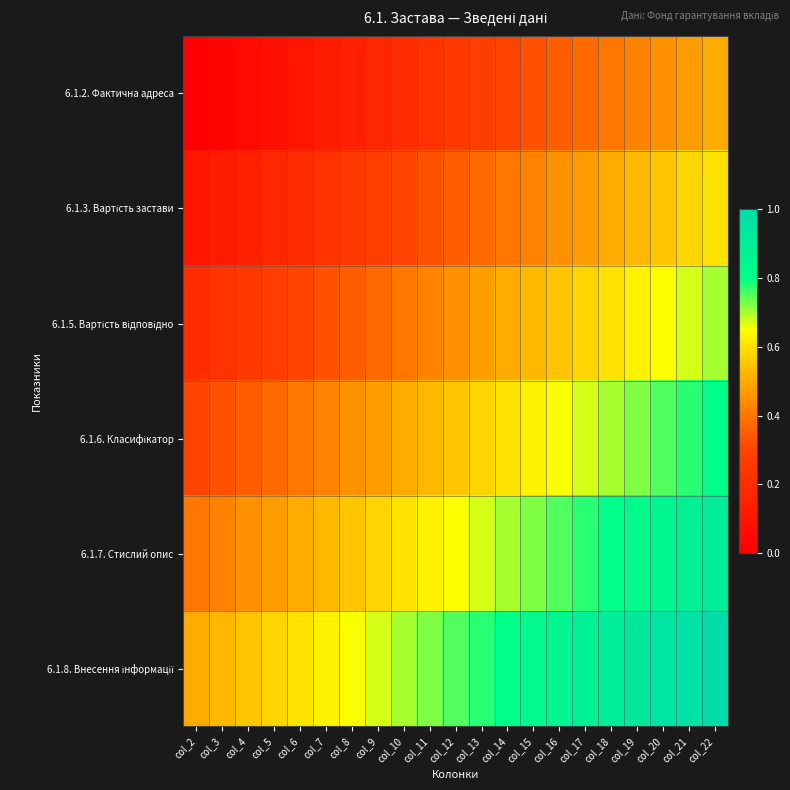

At how many categories does at least one series exceed 0?

21